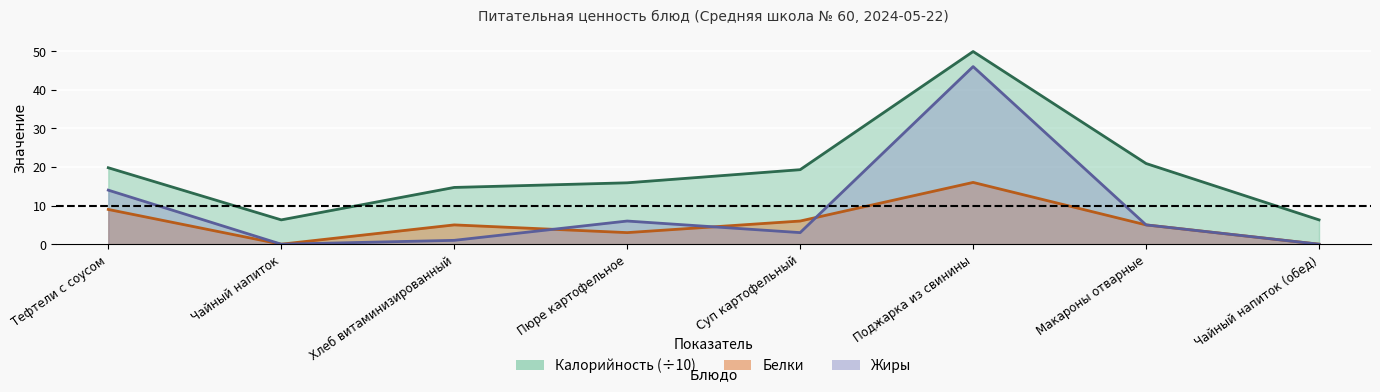

How many interior local peaks does the Калорийность series have?

1